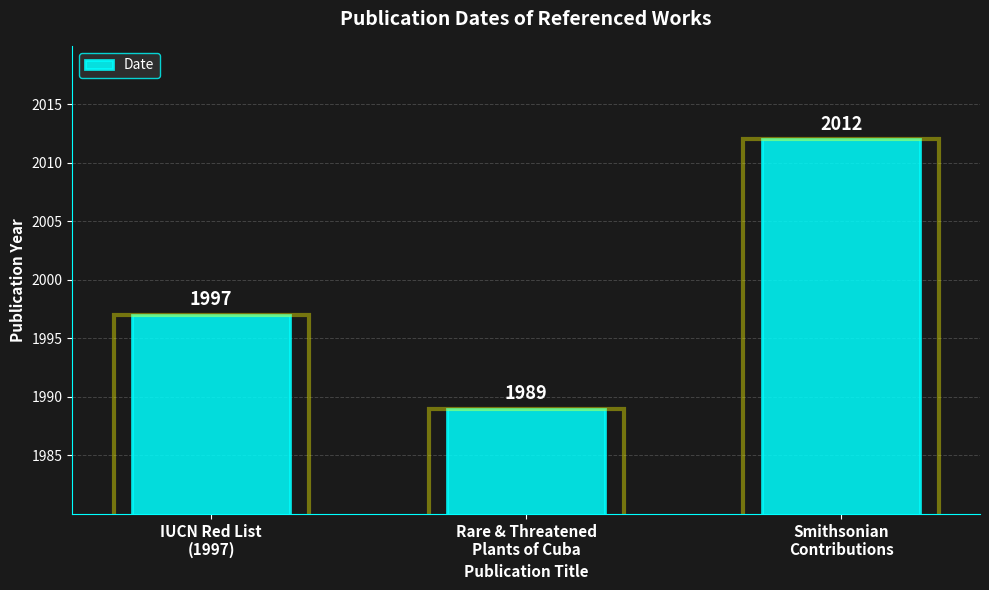

Is it true that the value at IUCN Red List
(1997) is 834?

False